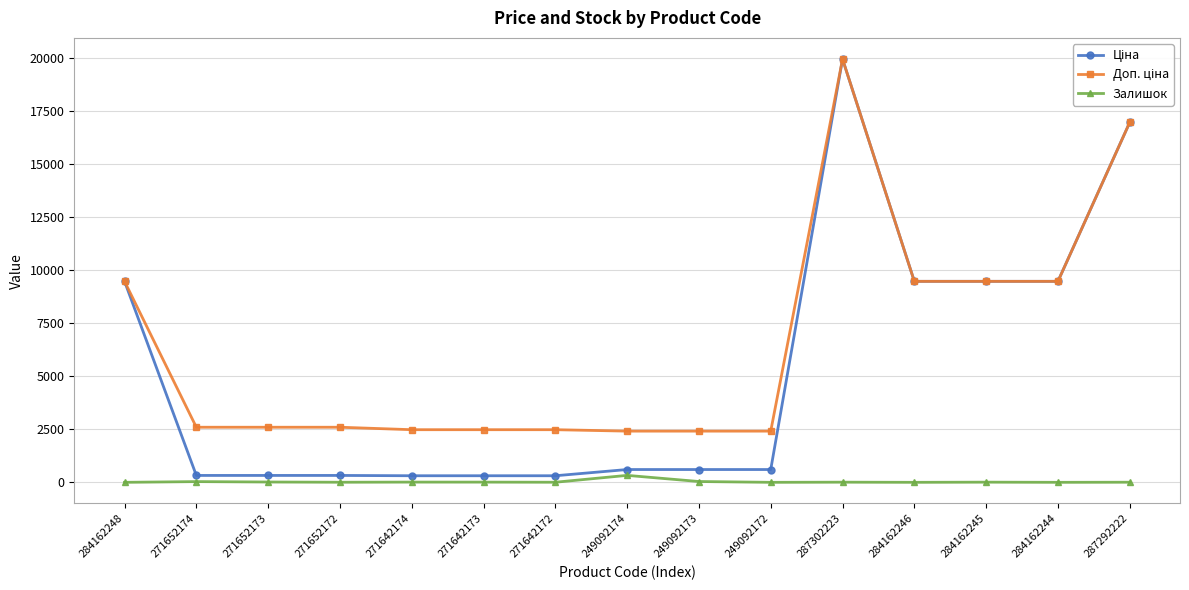

How many data points does each series have?

15